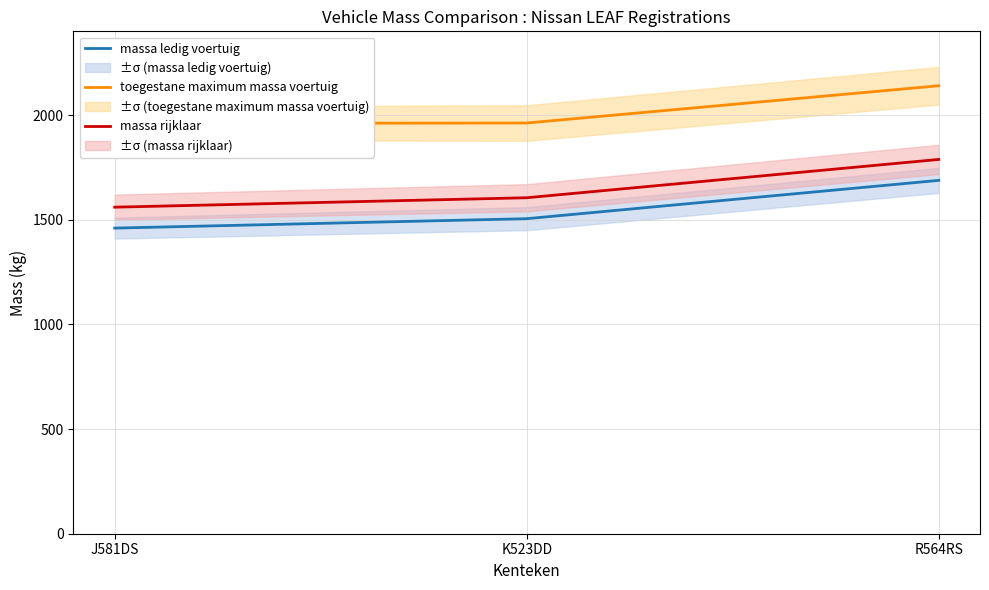

What is the average value of the massa rijklaar series?

1651